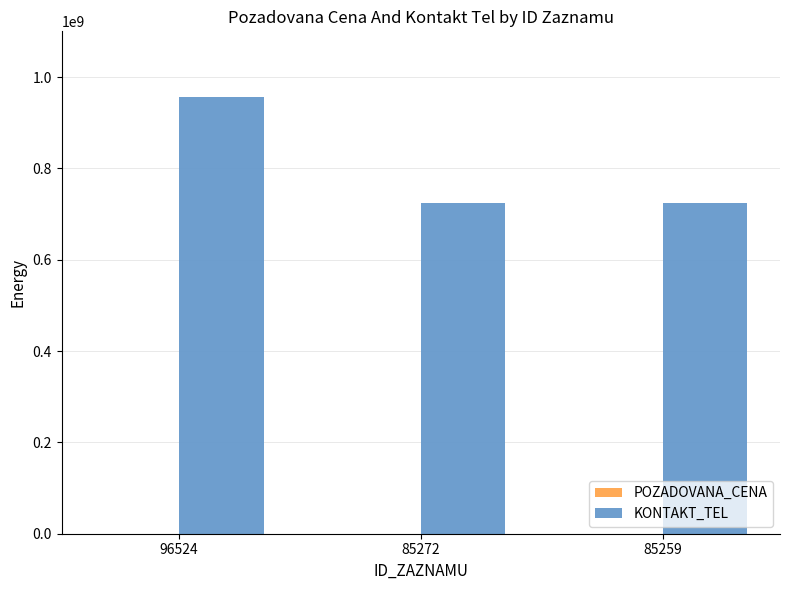

The value of KONTAKT_TEL at 85272 is 1013325768. True or false?

False